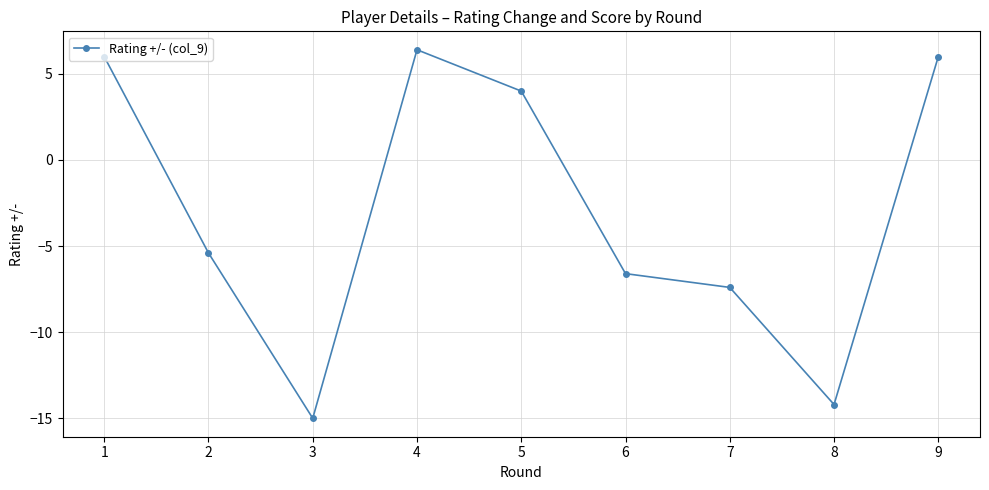

Where is the data nearest to the value -4?

2